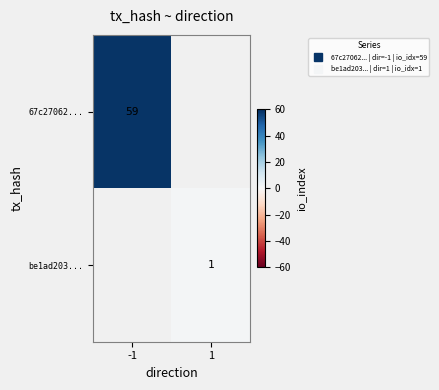

Which series has the largest range (max minus min)?

67c27062...